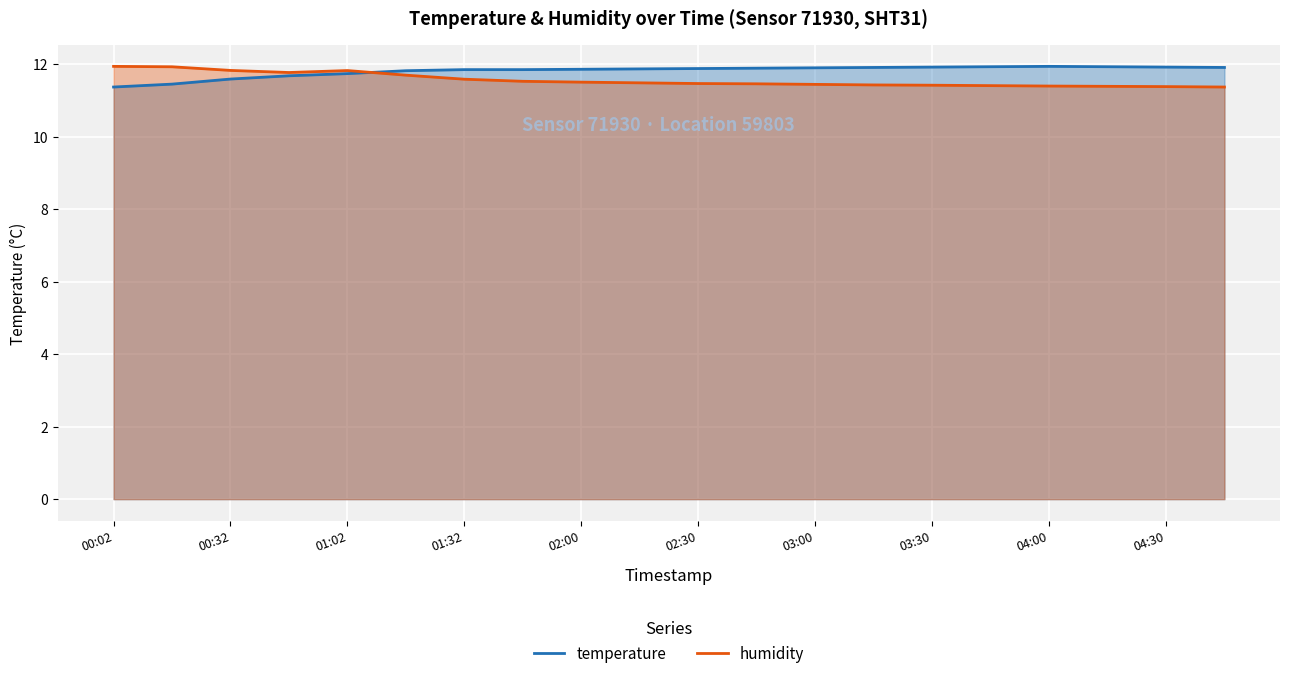

Count the number of categories in the chart.

20